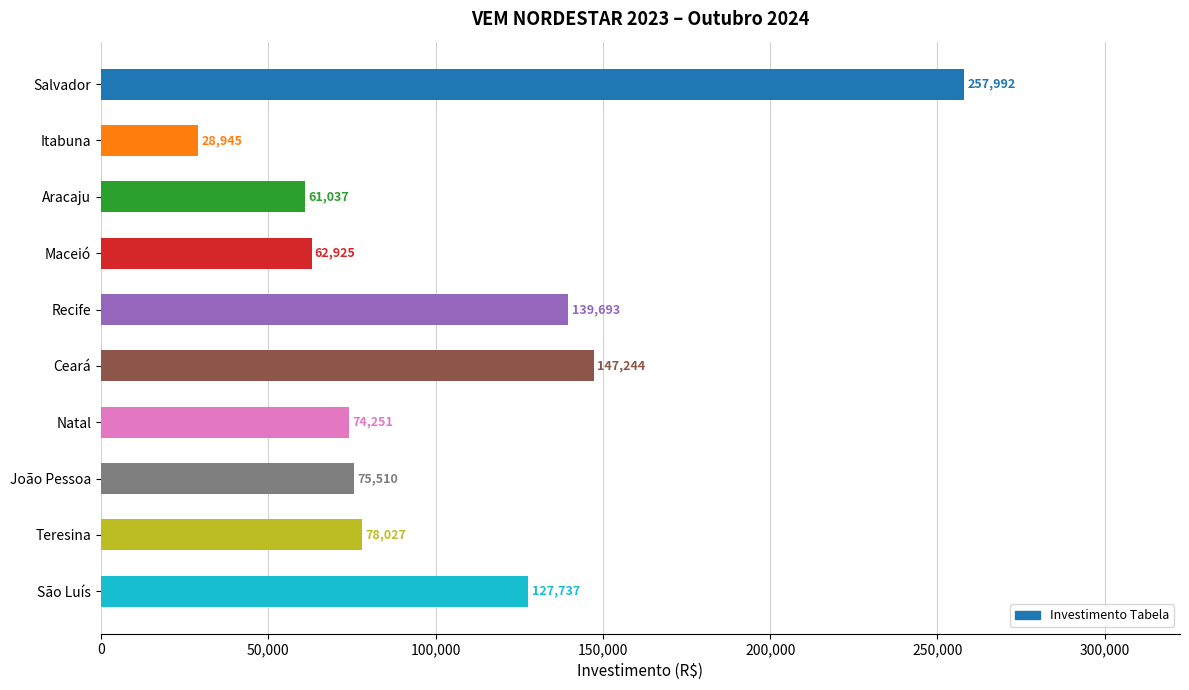

What is the smallest value displayed?

28945.5